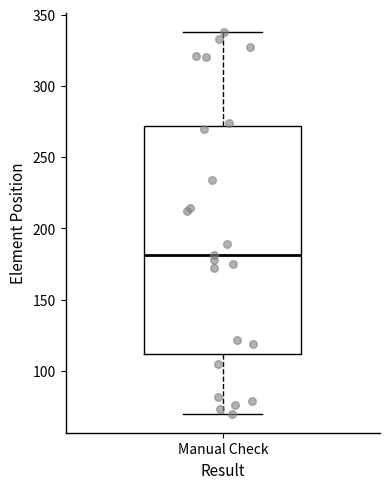

Transcribe this box plot: give where the median line is, the range the box spans, and where the two whiskers end, as read against the y-axis. The values are not printed on the chart, so give them approximately, as read against the axis.

median 180, box 110 to 270, whiskers 70 to 340